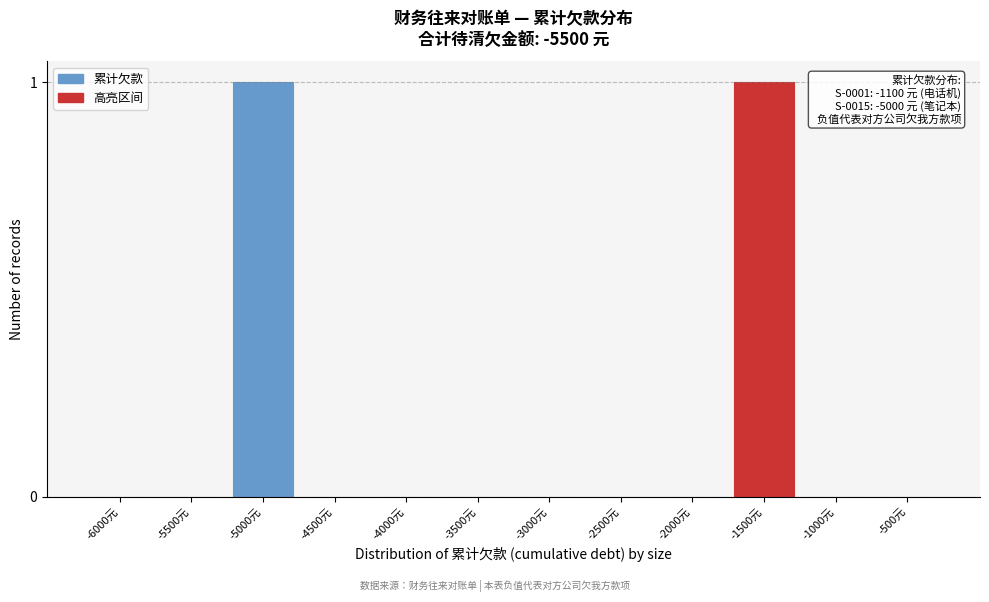

Reading left to right, what are all the values shown in this chart?

-6000元=0	-5500元=0	-5000元=1	-4500元=0	-4000元=0	-3500元=0	-3000元=0	-2500元=0	-2000元=0	-1500元=1	-1000元=0	-500元=0